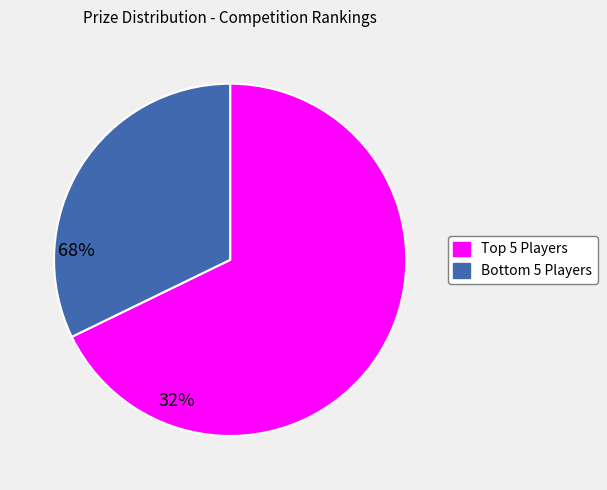

Is there any slice that represents more than half of the pie?

Yes